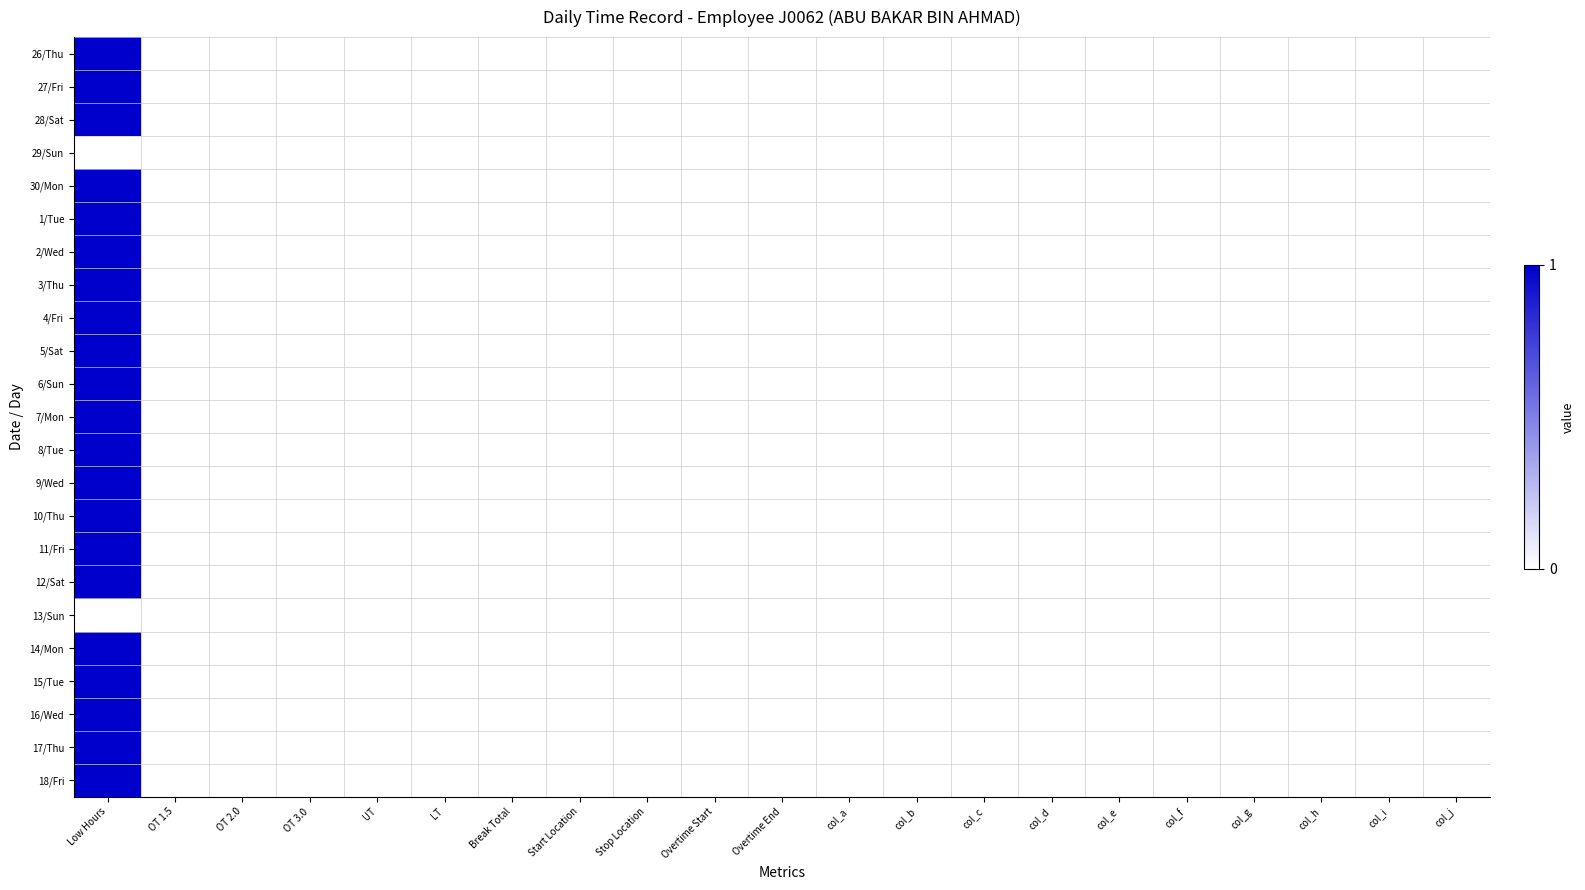

List the series in order of their peak value, highest first.

26/Thu, 27/Fri, 28/Sat, 30/Mon, 1/Tue, 2/Wed, 3/Thu, 4/Fri, 5/Sat, 6/Sun, 7/Mon, 8/Tue, 9/Wed, 10/Thu, 11/Fri, 12/Sat, 14/Mon, 15/Tue, 16/Wed, 17/Thu, 18/Fri, 29/Sun, 13/Sun